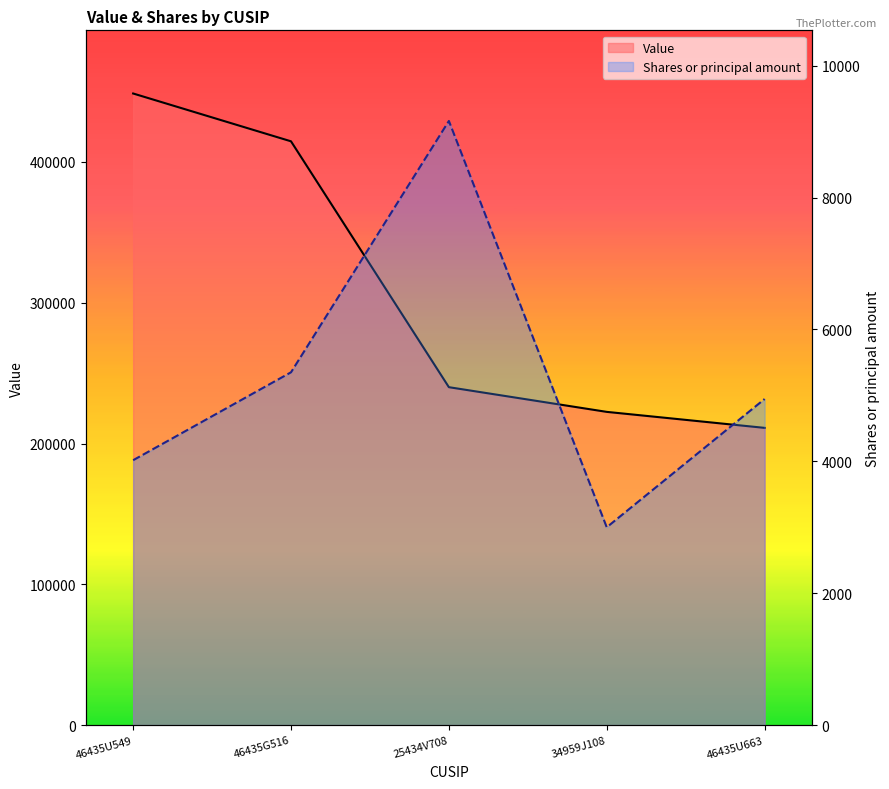

At how many categories does at least one series exceed 98985?

5